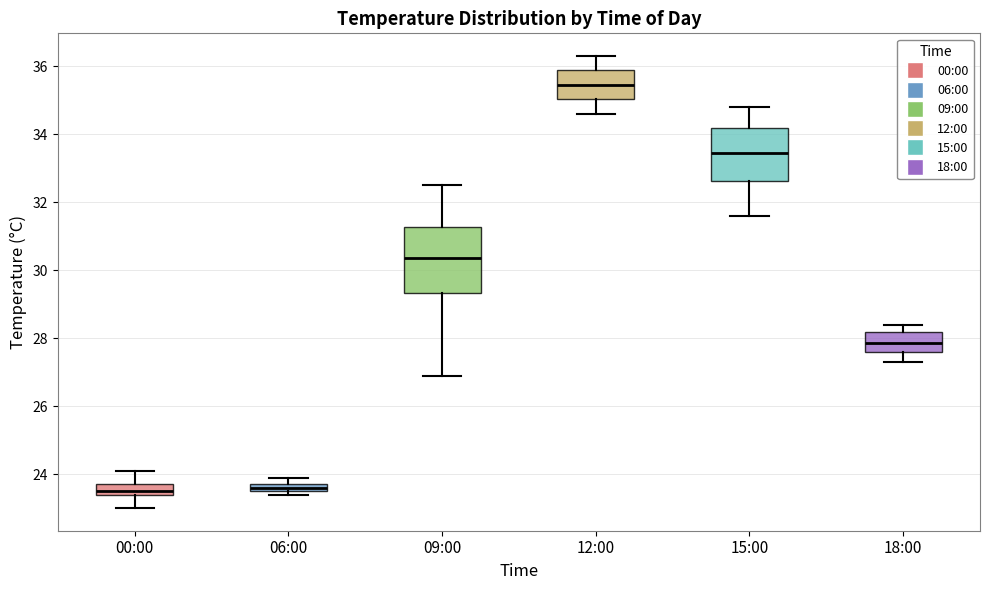

Comparing the boxes themselves (not the whiskers), which one is the tallest?

09:00